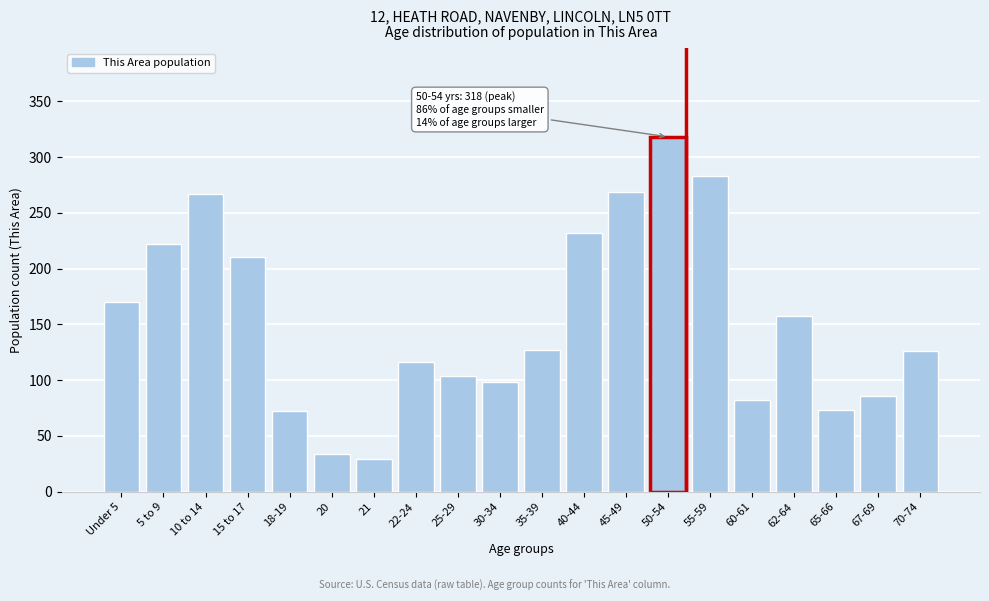

What position from the right is 21?

14